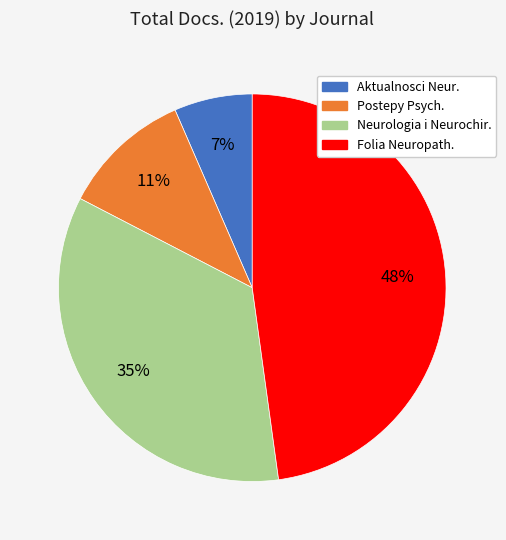

How many segments does this pie chart have?

4